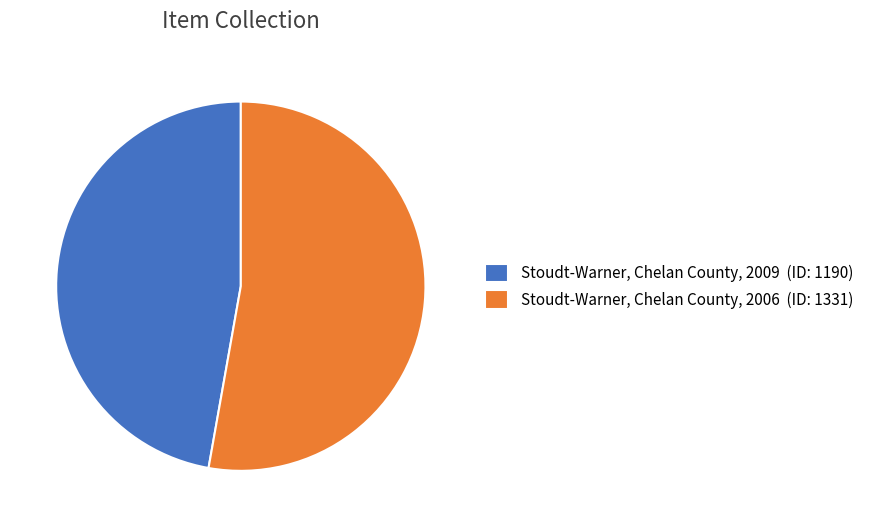

Between Stoudt-Warner, Chelan County, 2009 (ID: 1190) and Stoudt-Warner, Chelan County, 2006 (ID: 1331), which is larger?

Stoudt-Warner, Chelan County, 2006 (ID: 1331)